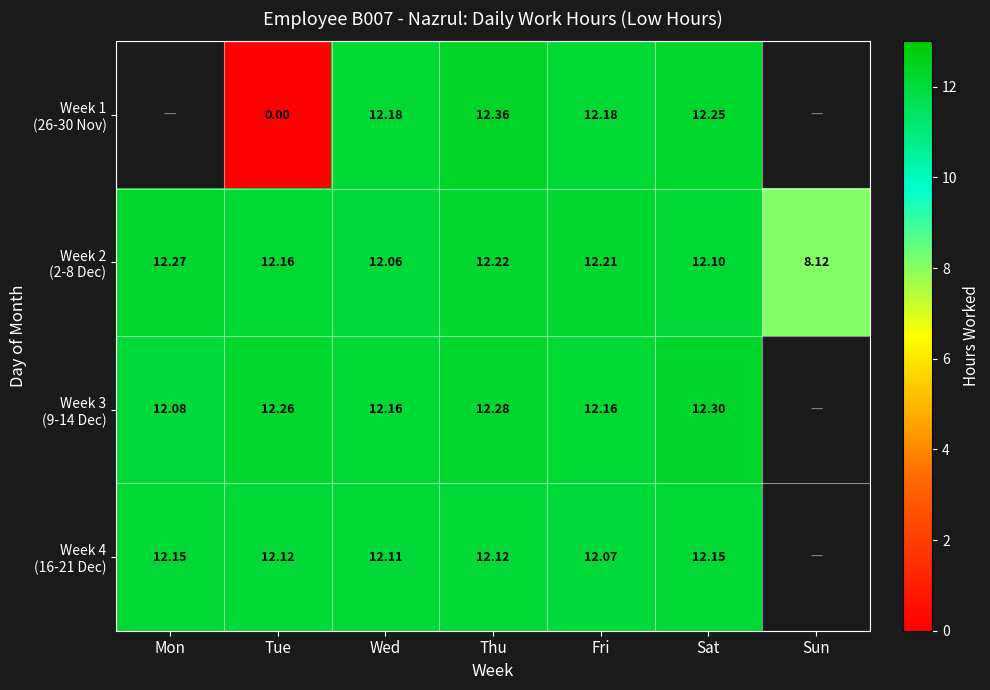

Between Tue and Fri, which is larger?

Fri